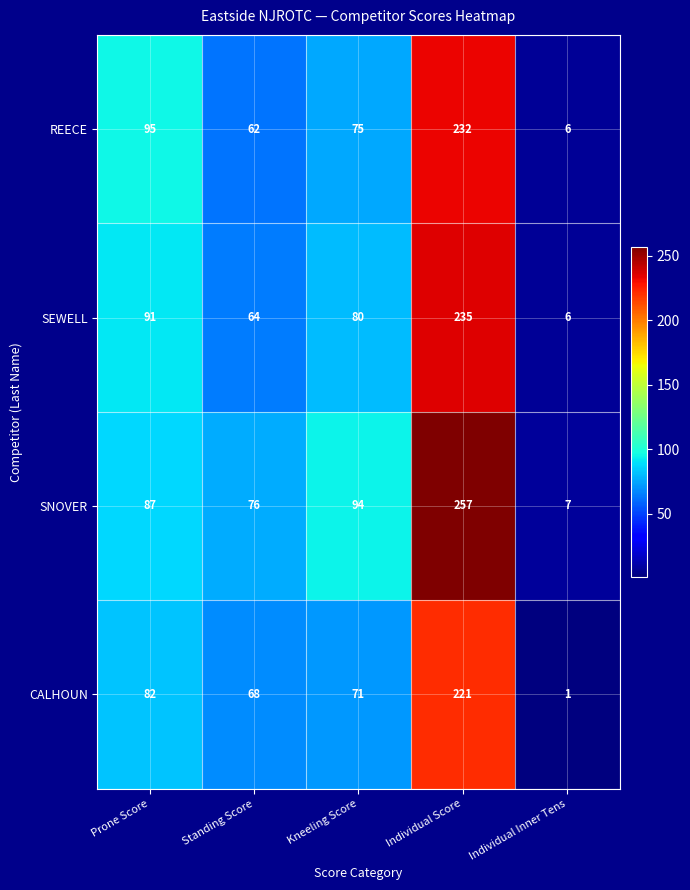

Which series has the largest total across all categories?

SNOVER